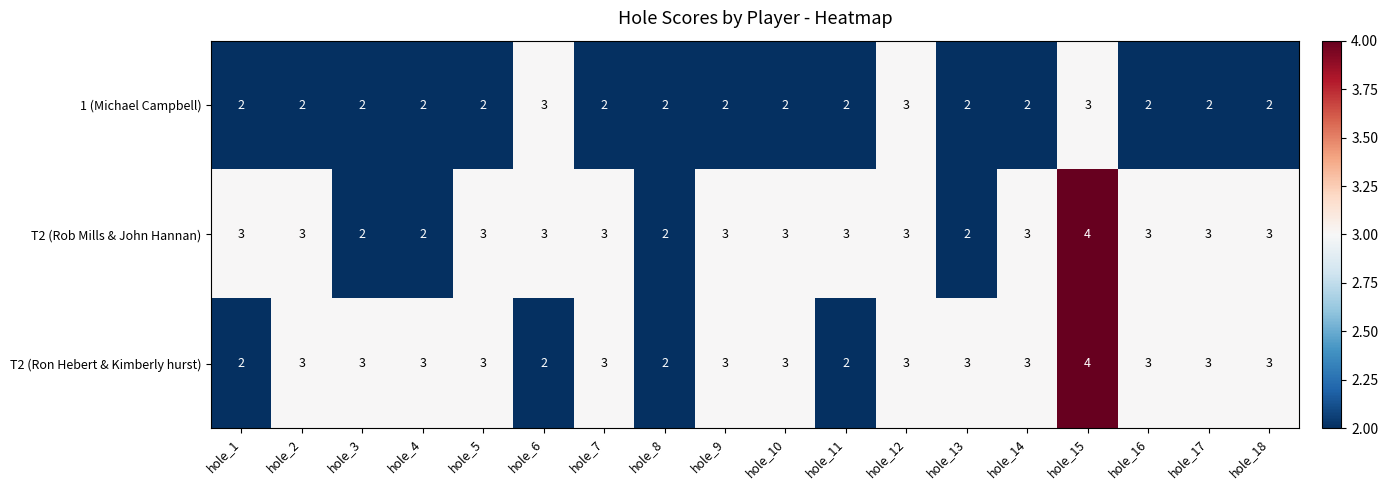

Is it true that 1 (Michael Campbell) equals 4 at hole_4?

False